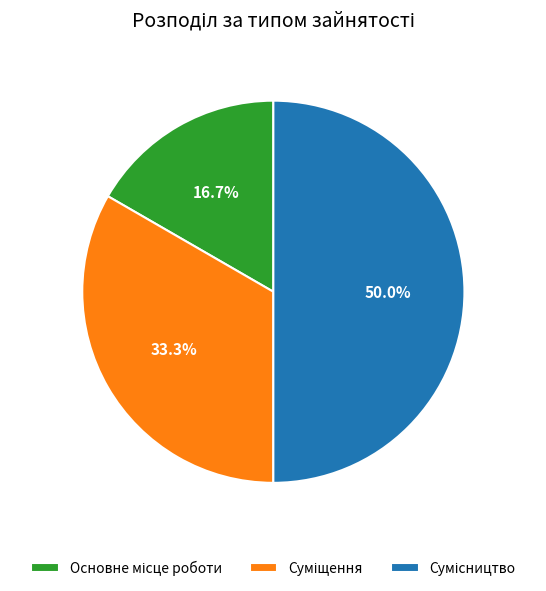

Does any single category account for the majority?

No